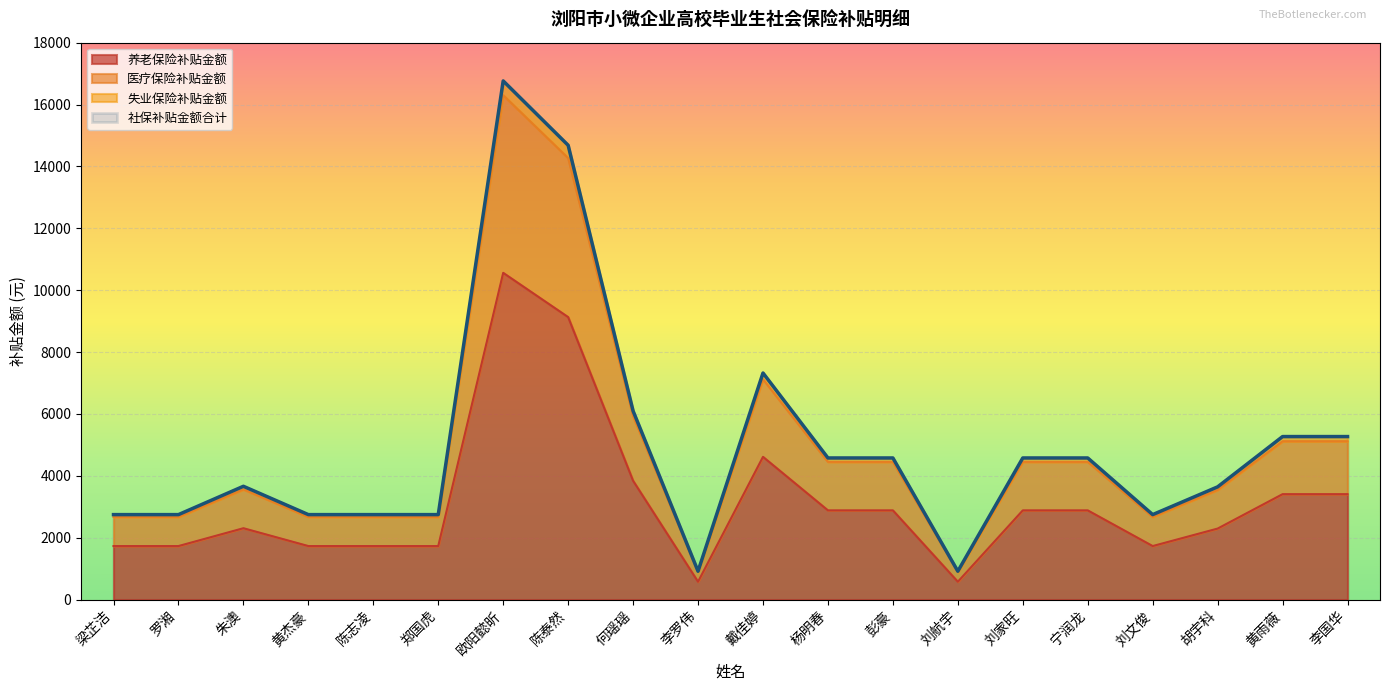

The 养老保险补贴金额 series shows 1057.5 at 梁芷洁. True or false?

False